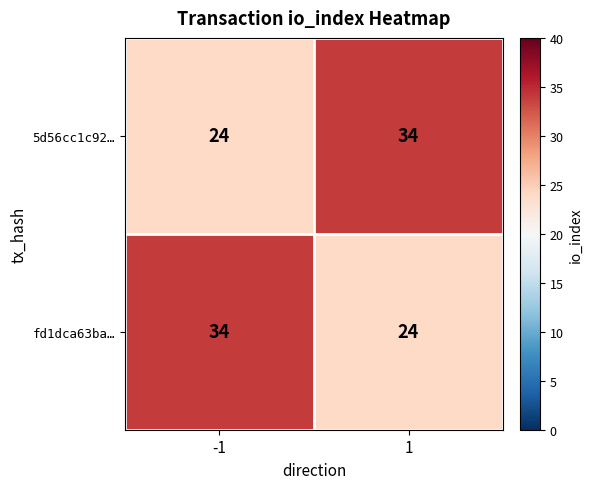

At 1, list the series in order from smallest to largest.

fd1dca63ba…, 5d56cc1c92…